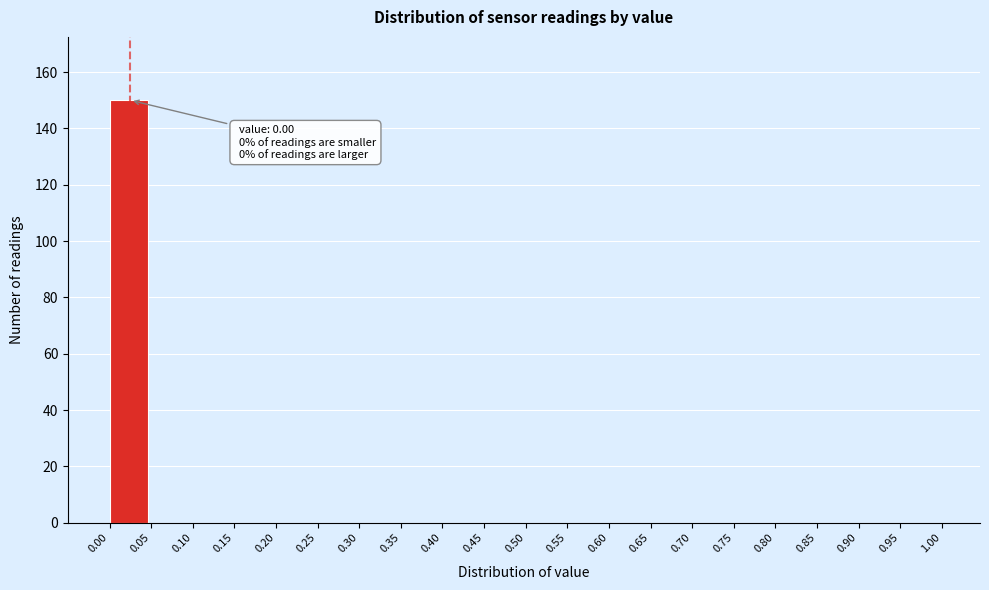

Which range on the x-axis has the tallest bar?

0.00 to 0.05